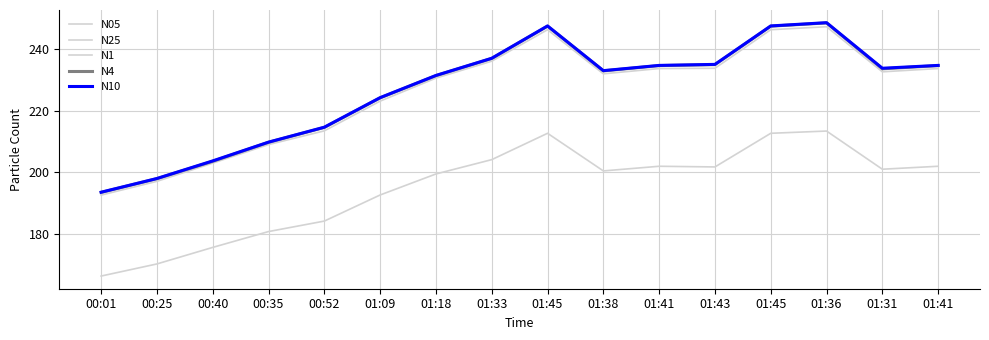

Which category has the highest value in the N10 series?

01:36